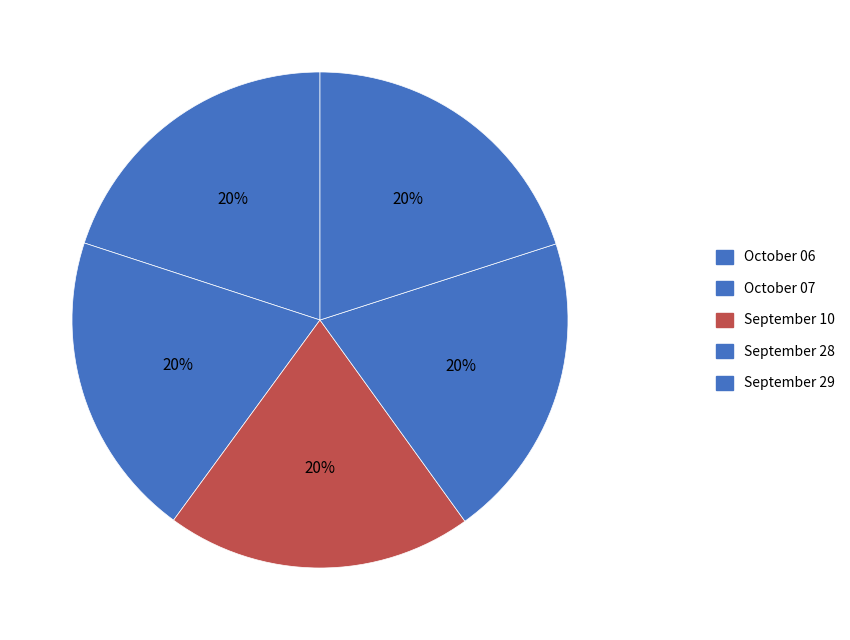

Does any single category account for the majority?

No